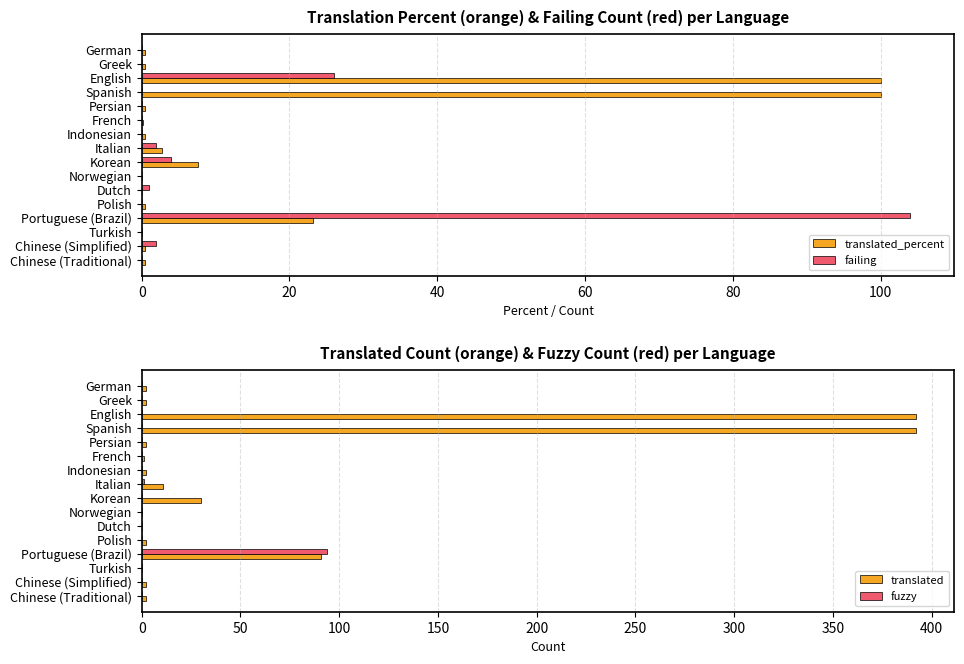

True or false: failing has a value of 0.0 at Polish.

True